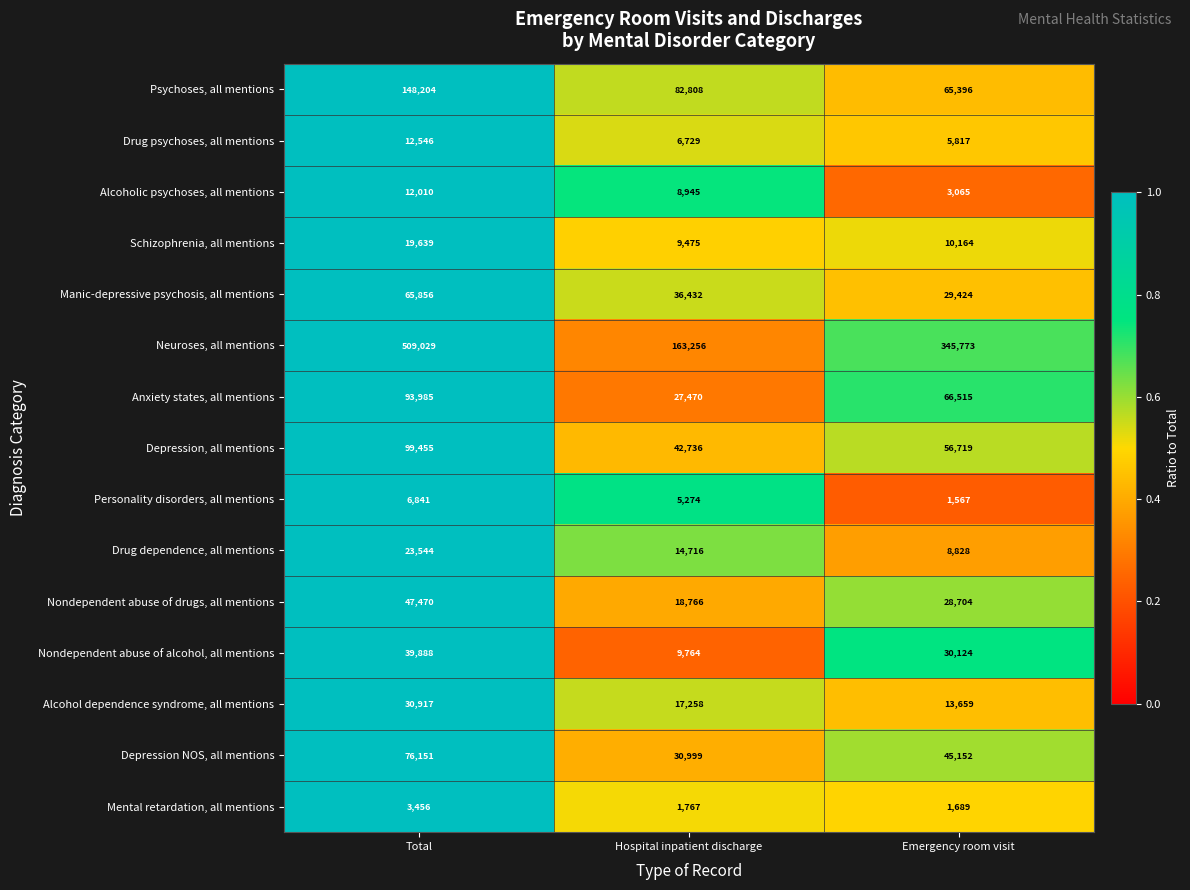

Where does the Anxiety states, all mentions series first go above 66515?

Total